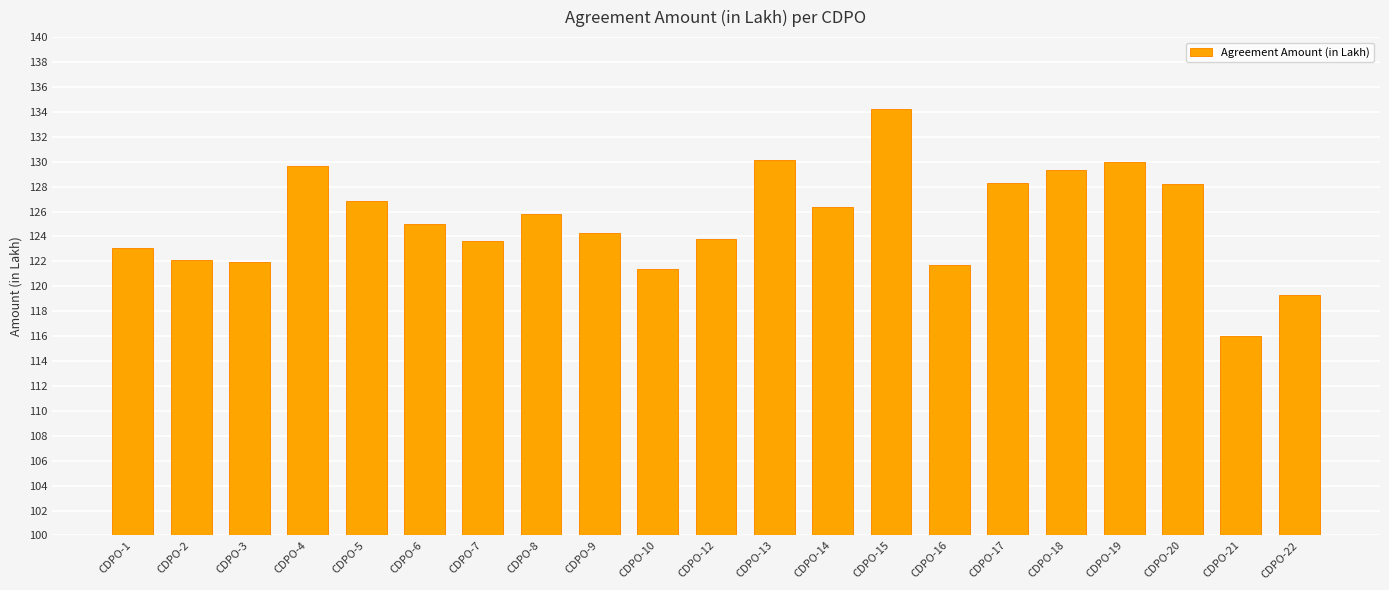

How many series are shown in this chart?

1